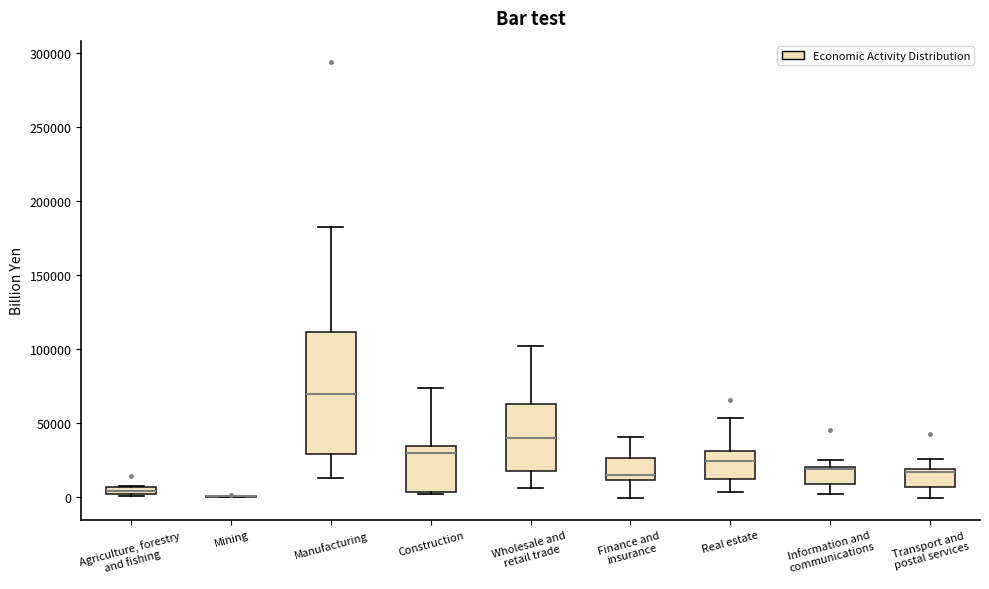

Comparing the boxes themselves (not the whiskers), which one is the tallest?

Manufacturing